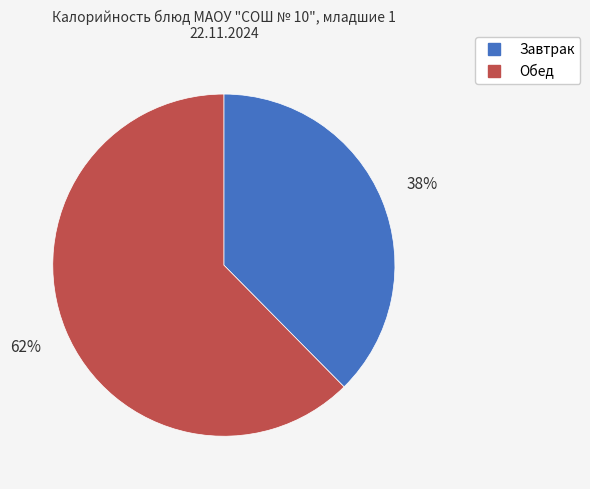

To the nearest percent, what is the combined percentage of Обед and Завтрак?

100%